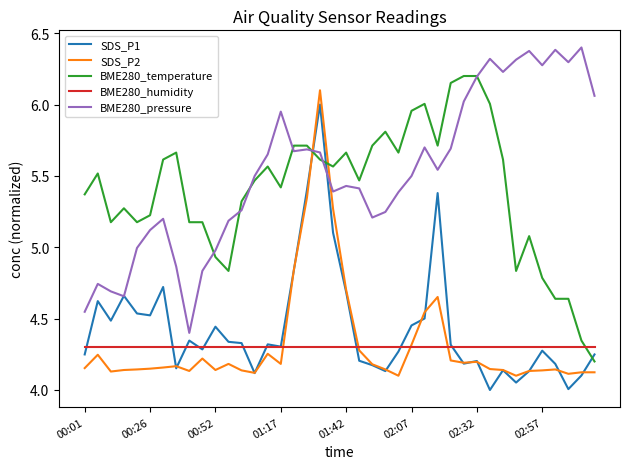

Which series has the largest total across all categories?

BME280_pressure